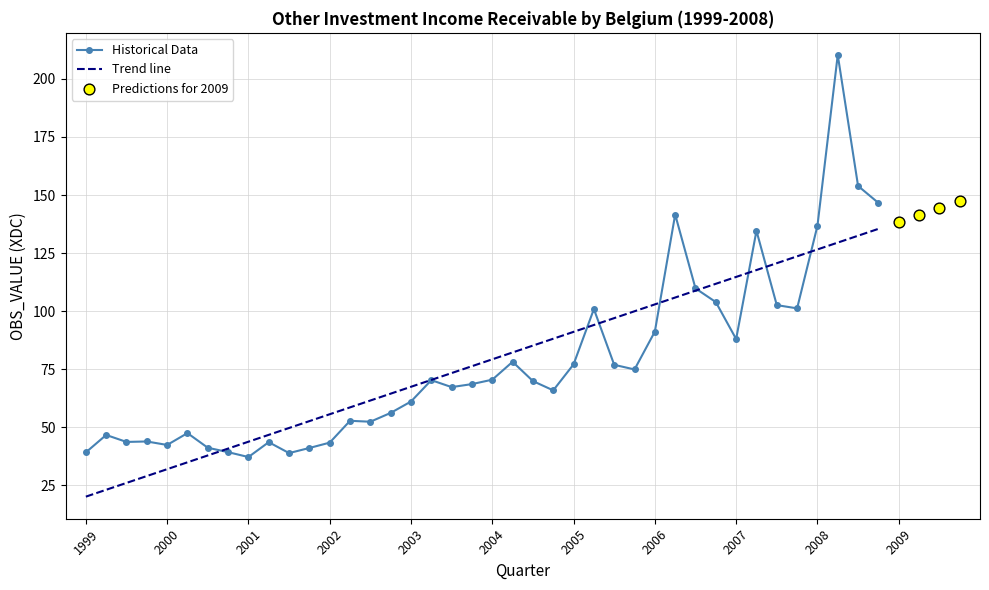

True or false: Trend line has a value of 20.1 at 1999.

True